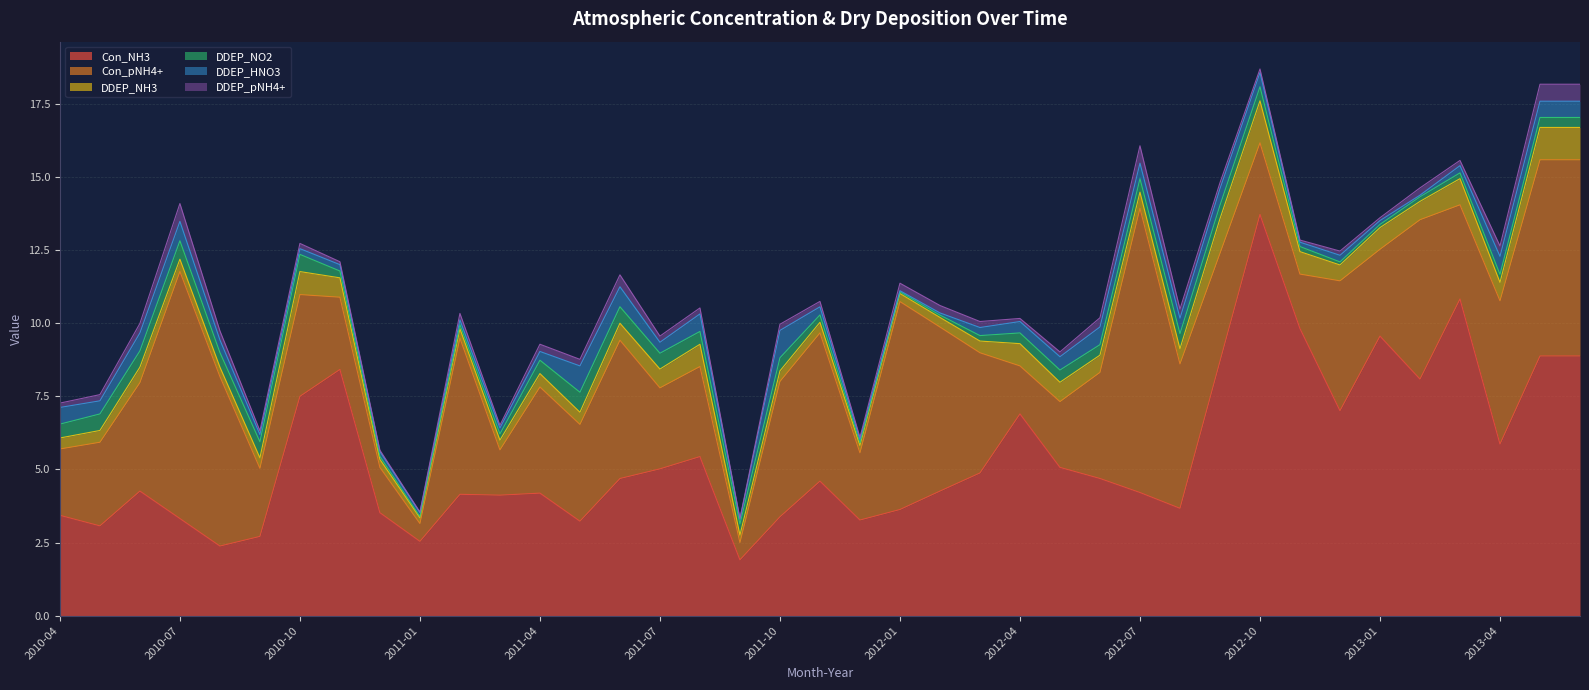

What is the difference between the second highest and second lowest values in the Con_NH3 series?

8.4